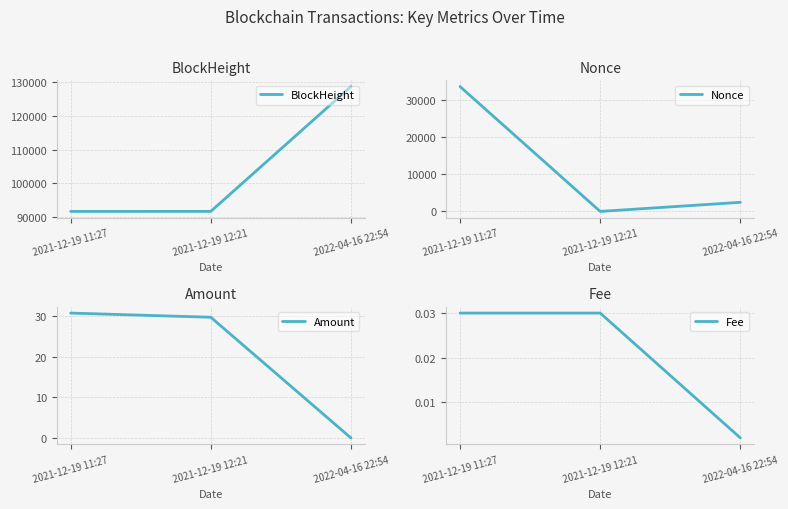

How many lines are shown in the chart?

4